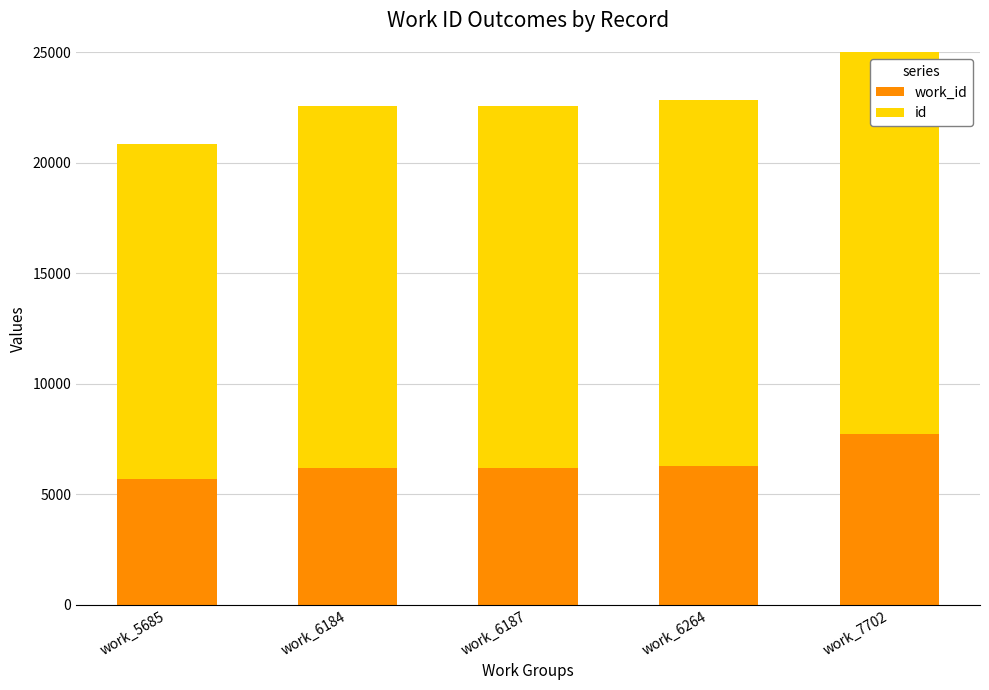

What is the greatest value displayed?

22935